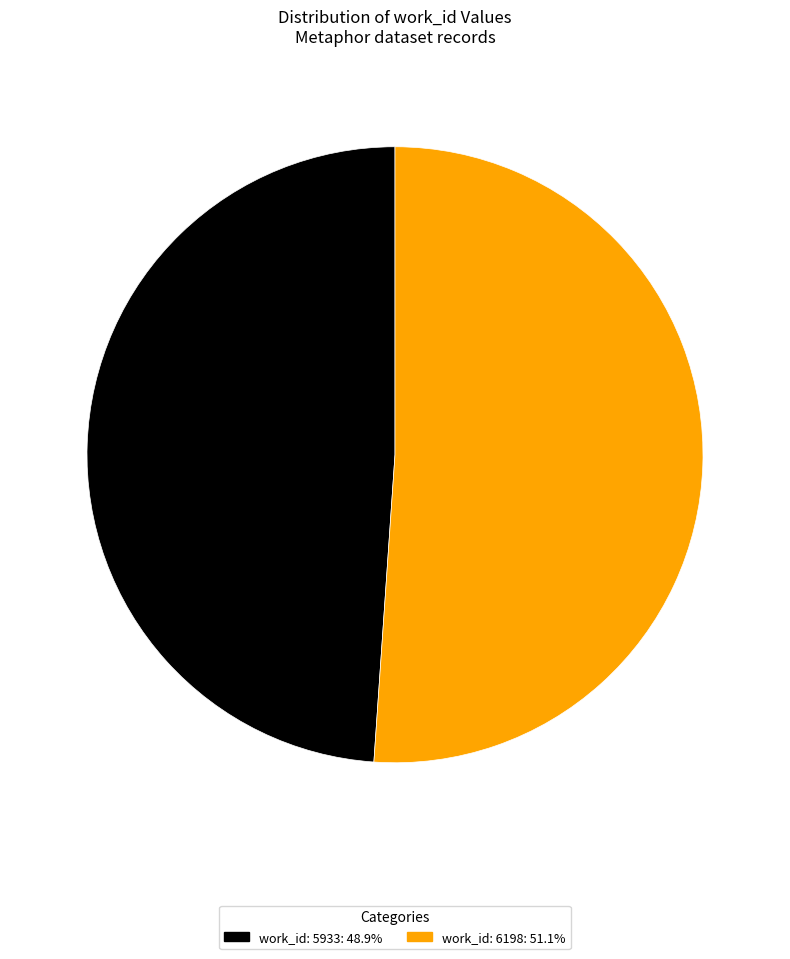

Approximately how many times larger is the value at work_id: 5933 compared to work_id: 6198?

1.0